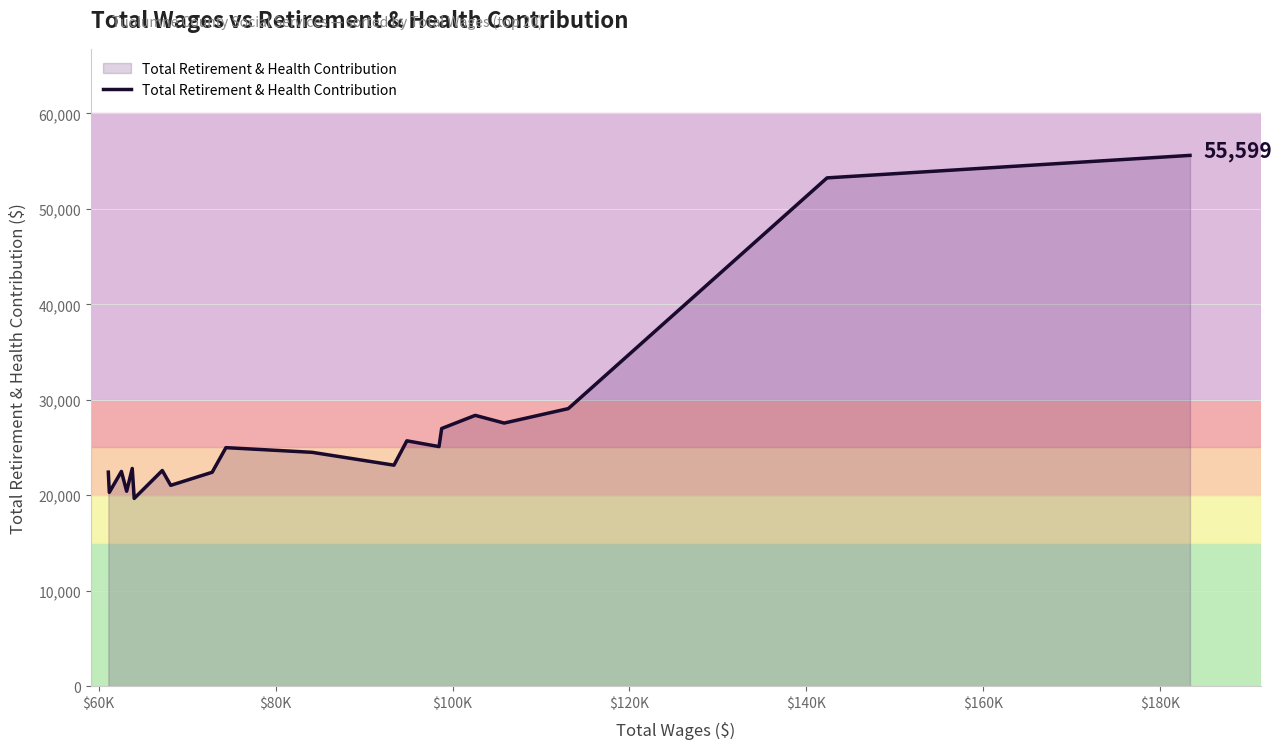

Does the chart have visible grid lines?

Yes